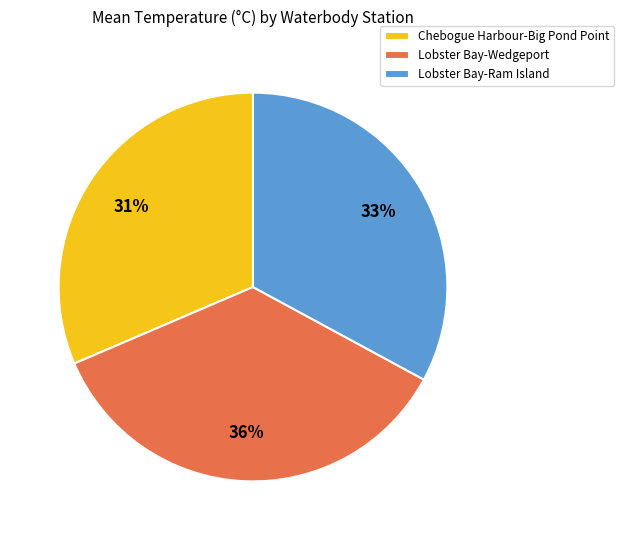

How many slices are in this pie chart?

3